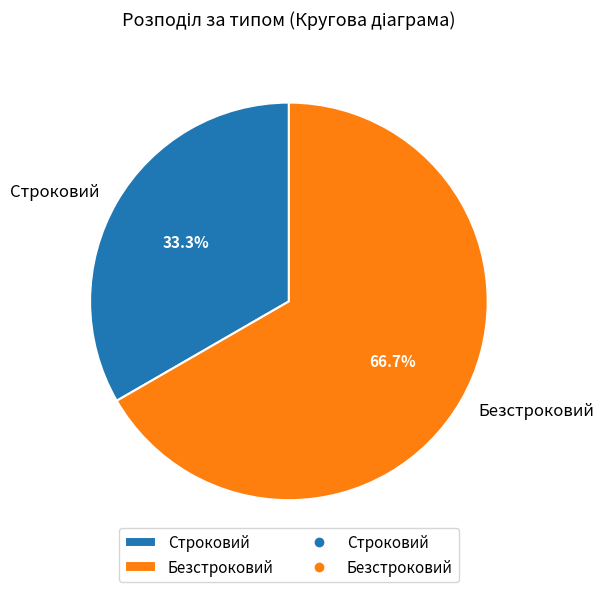

Which category has the smallest portion of the pie?

Строковий